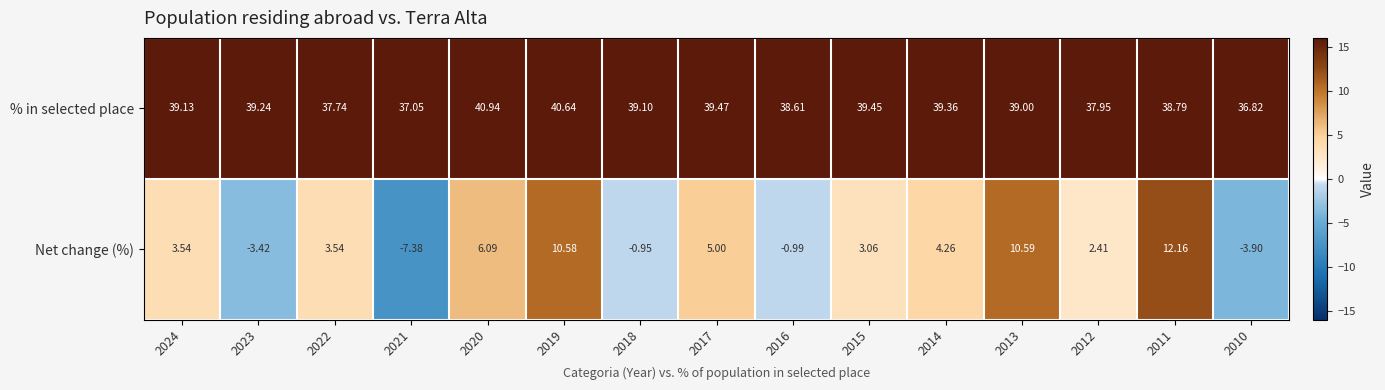

At how many categories does at least one series exceed 12?

15